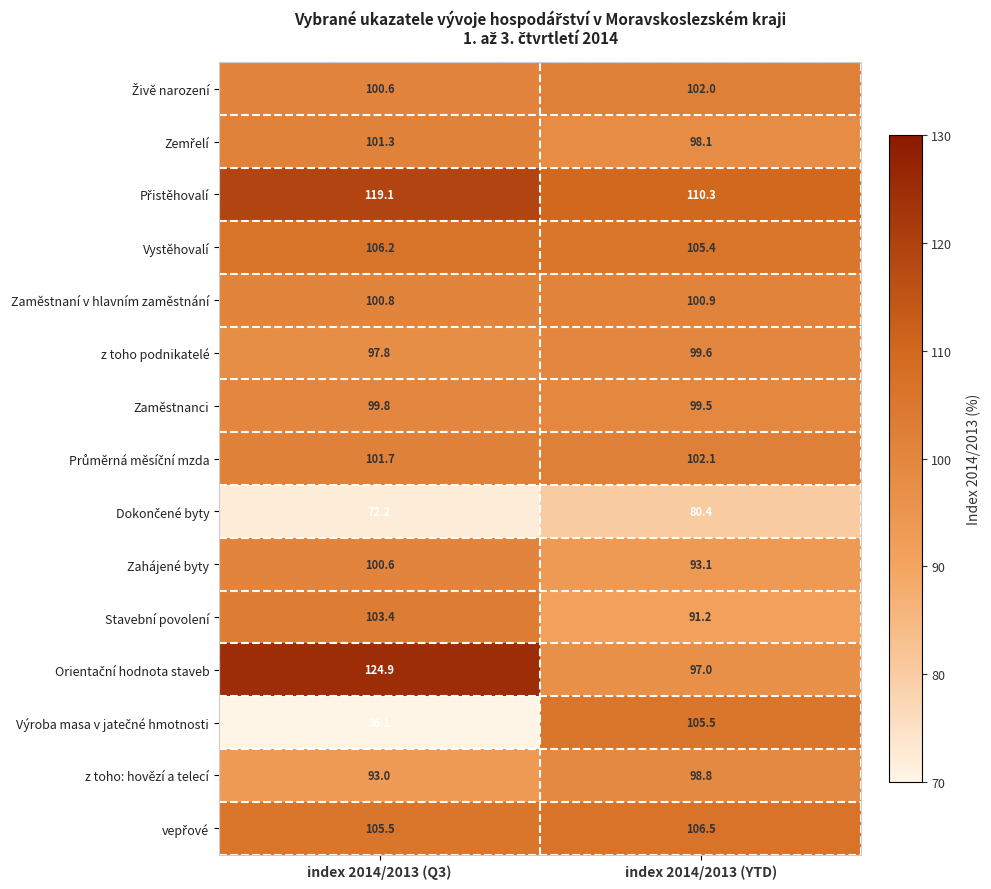

List the labels in order of Stavební povolení value, largest first.

index 2014/2013 (Q3), index 2014/2013 (YTD)